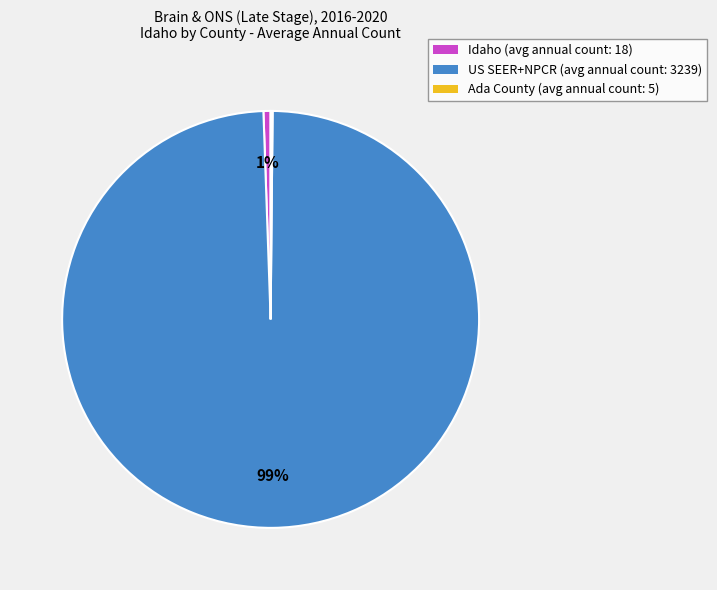

The Idaho (avg annual count: 18) slice represents 11% of the pie. True or false?

False